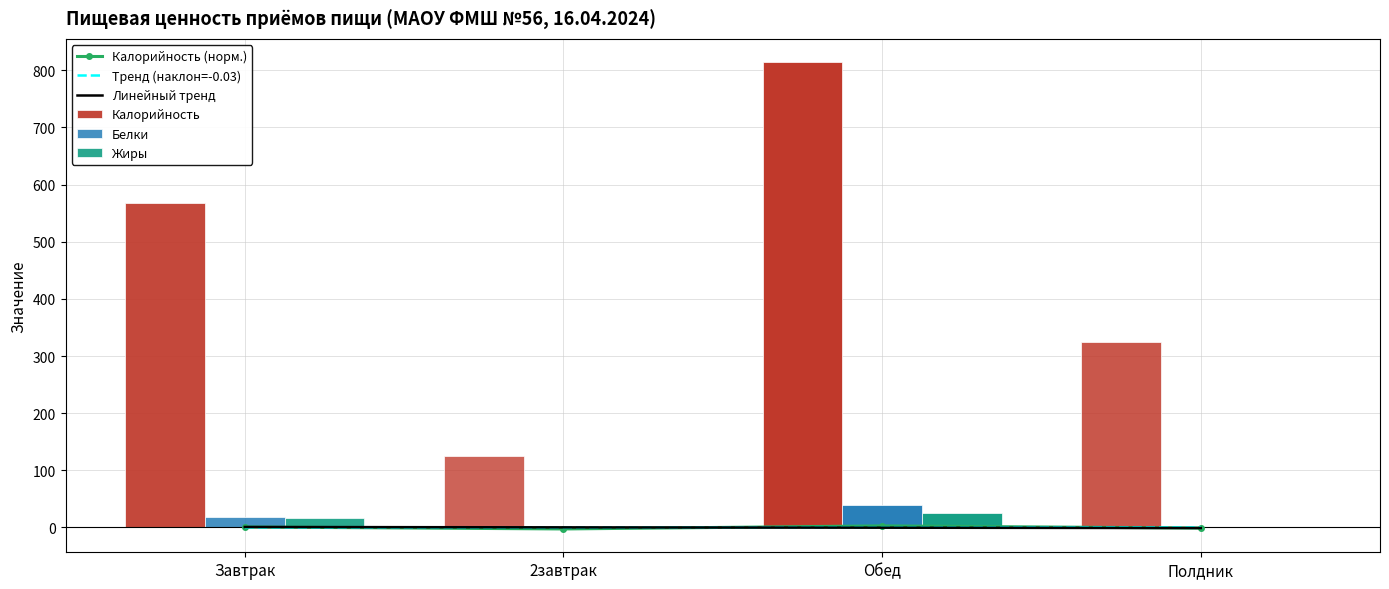

What is the total value across all series at 2завтрак?

122.7